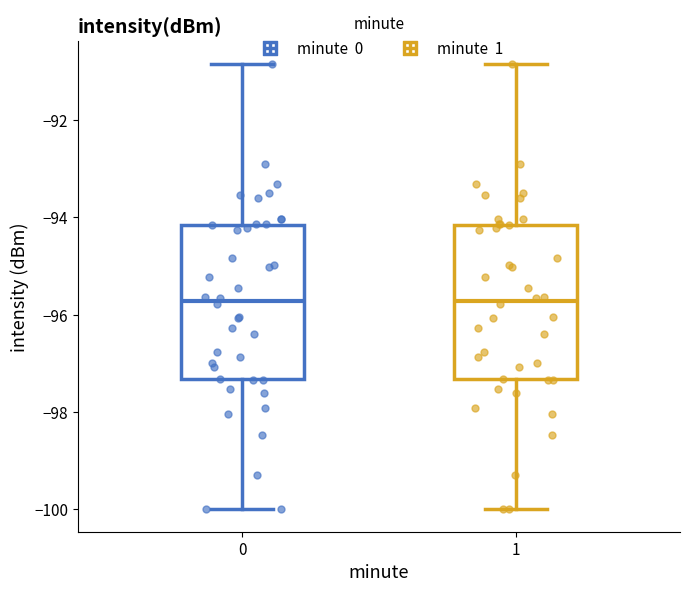

Where does the median line of the box at x = 1 sit on the y-axis? The values are not printed on the chart, so give them approximately, as read against the axis.

-95.8